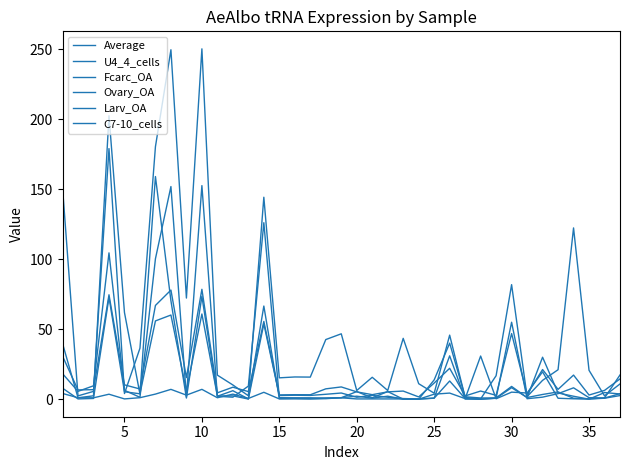

How many lines are shown in the chart?

6